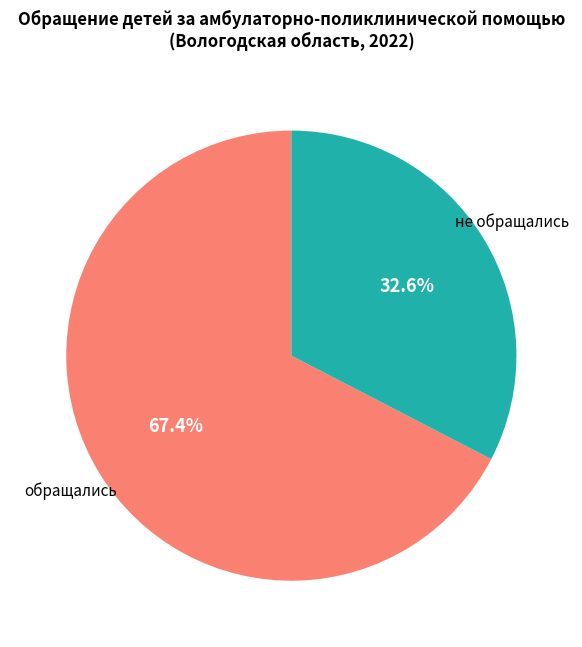

To the nearest percent, what is the difference between the largest and smallest slice percentages?

35%